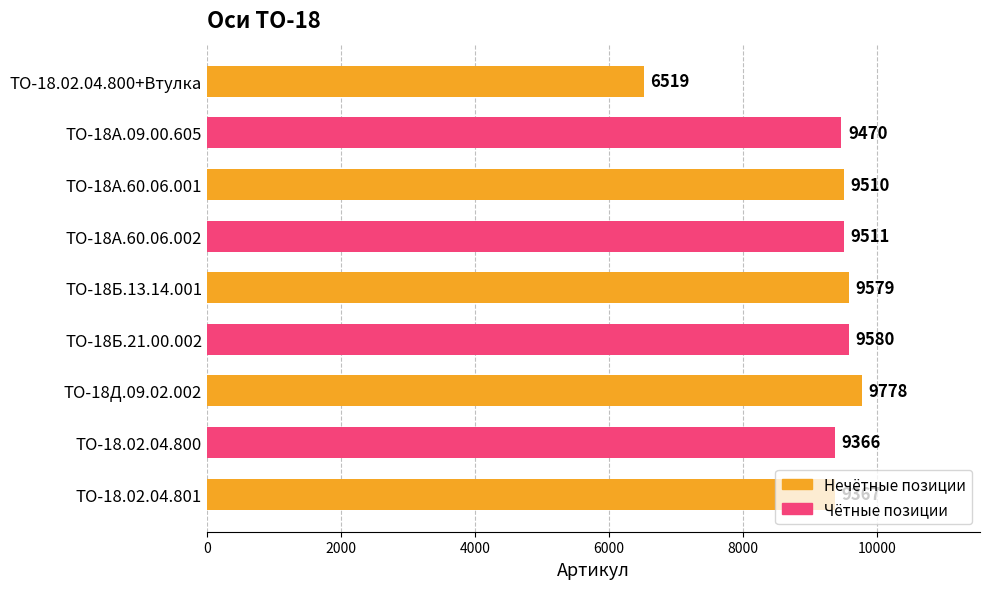

Does the chart contain any negative values?

No